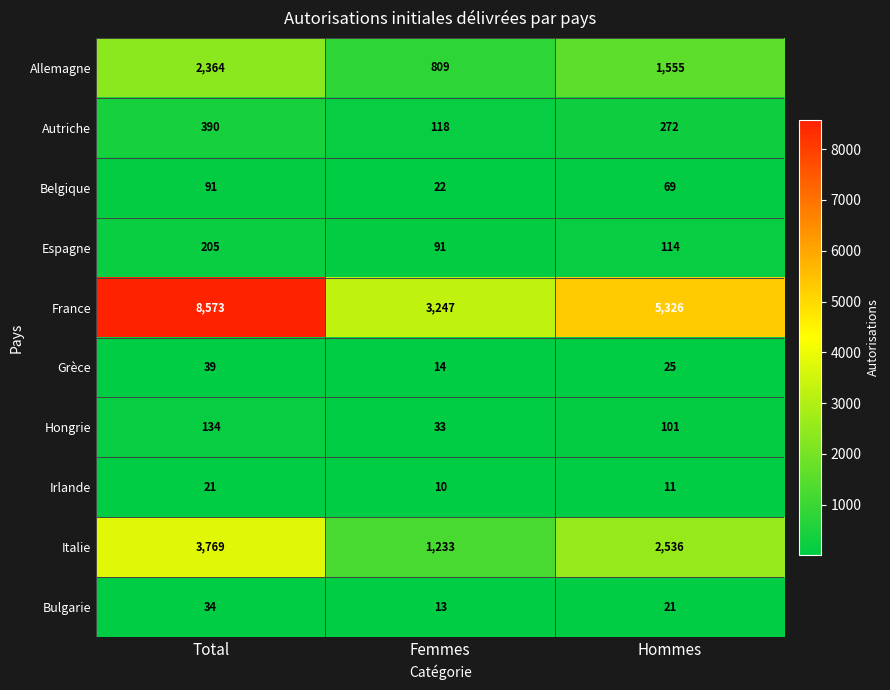

How many distinct data groups are displayed?

10